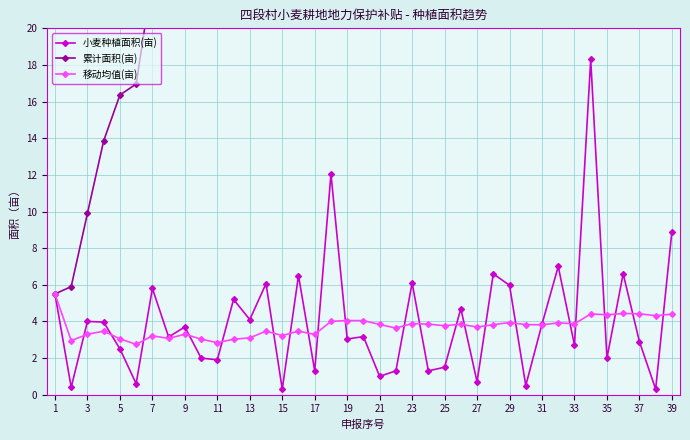

In 小麦种植面积(亩), how many points are higher than both neighbors (excluding endpoints)?

14